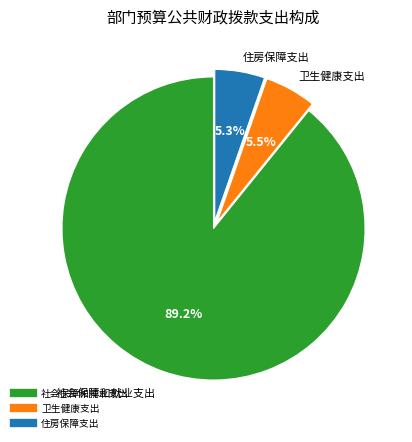

How many slices are in this pie chart?

3